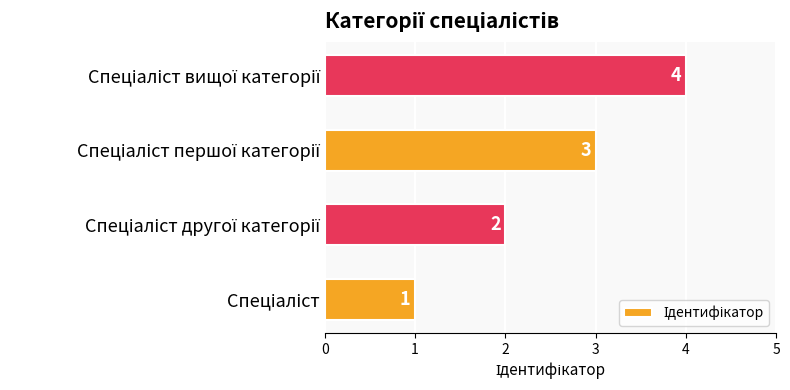

What is the greatest value displayed?

4